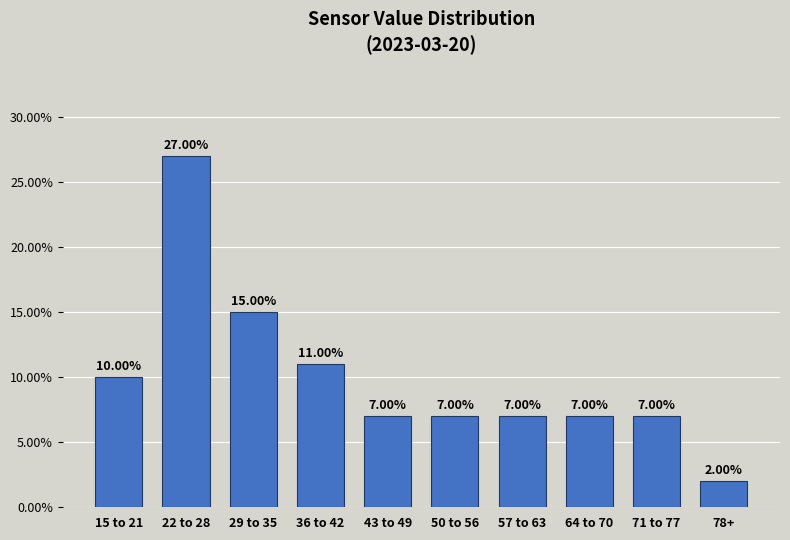

What is the sum of all values?

100.0